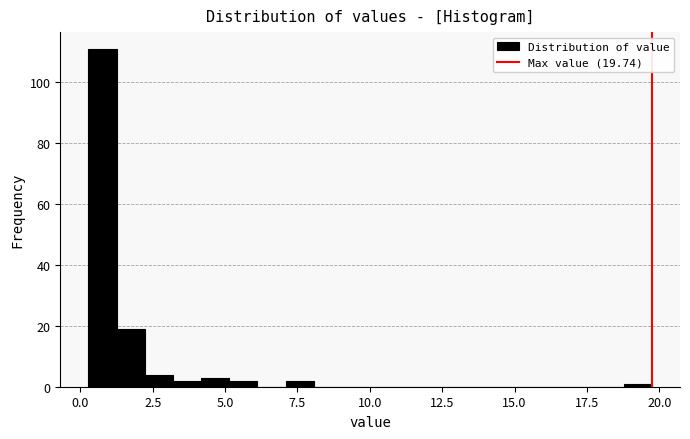

Around what value on the x-axis is the tallest bar? Give the approximate position of its centre, as read against the axis.

1.0